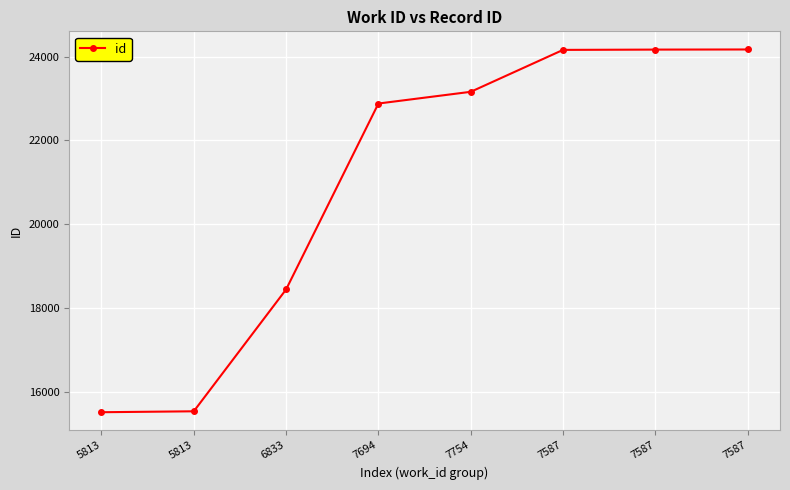

Approximately how many times larger is the value at 7694 compared to 5813?

1.5